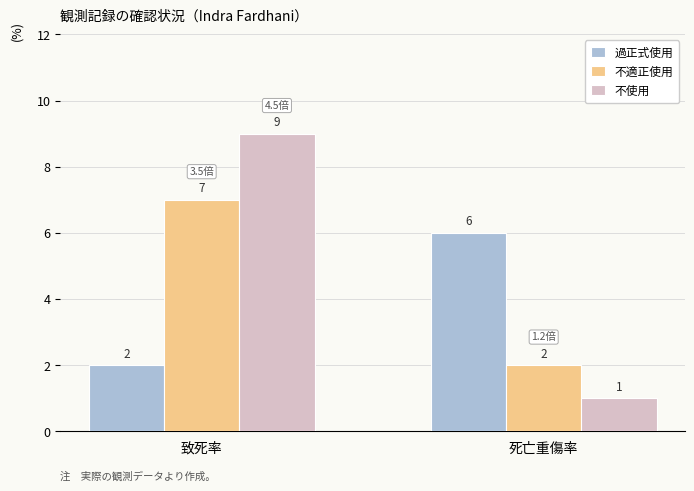

Reading left to right, list all the values displayed in this chart.

過正式使用: 2	6
不適正使用: 7	2
不使用: 9	1